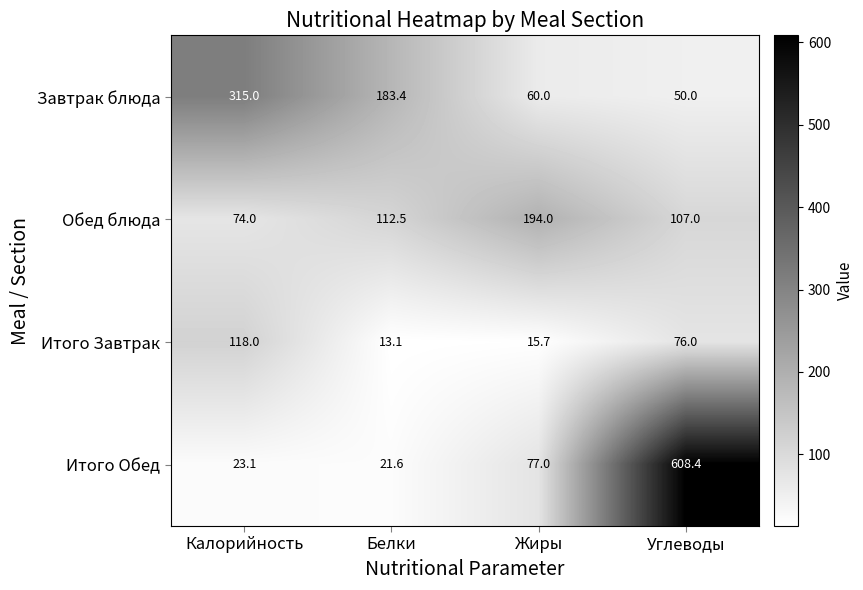

At which label does Обед блюда first exceed 112?

Белки